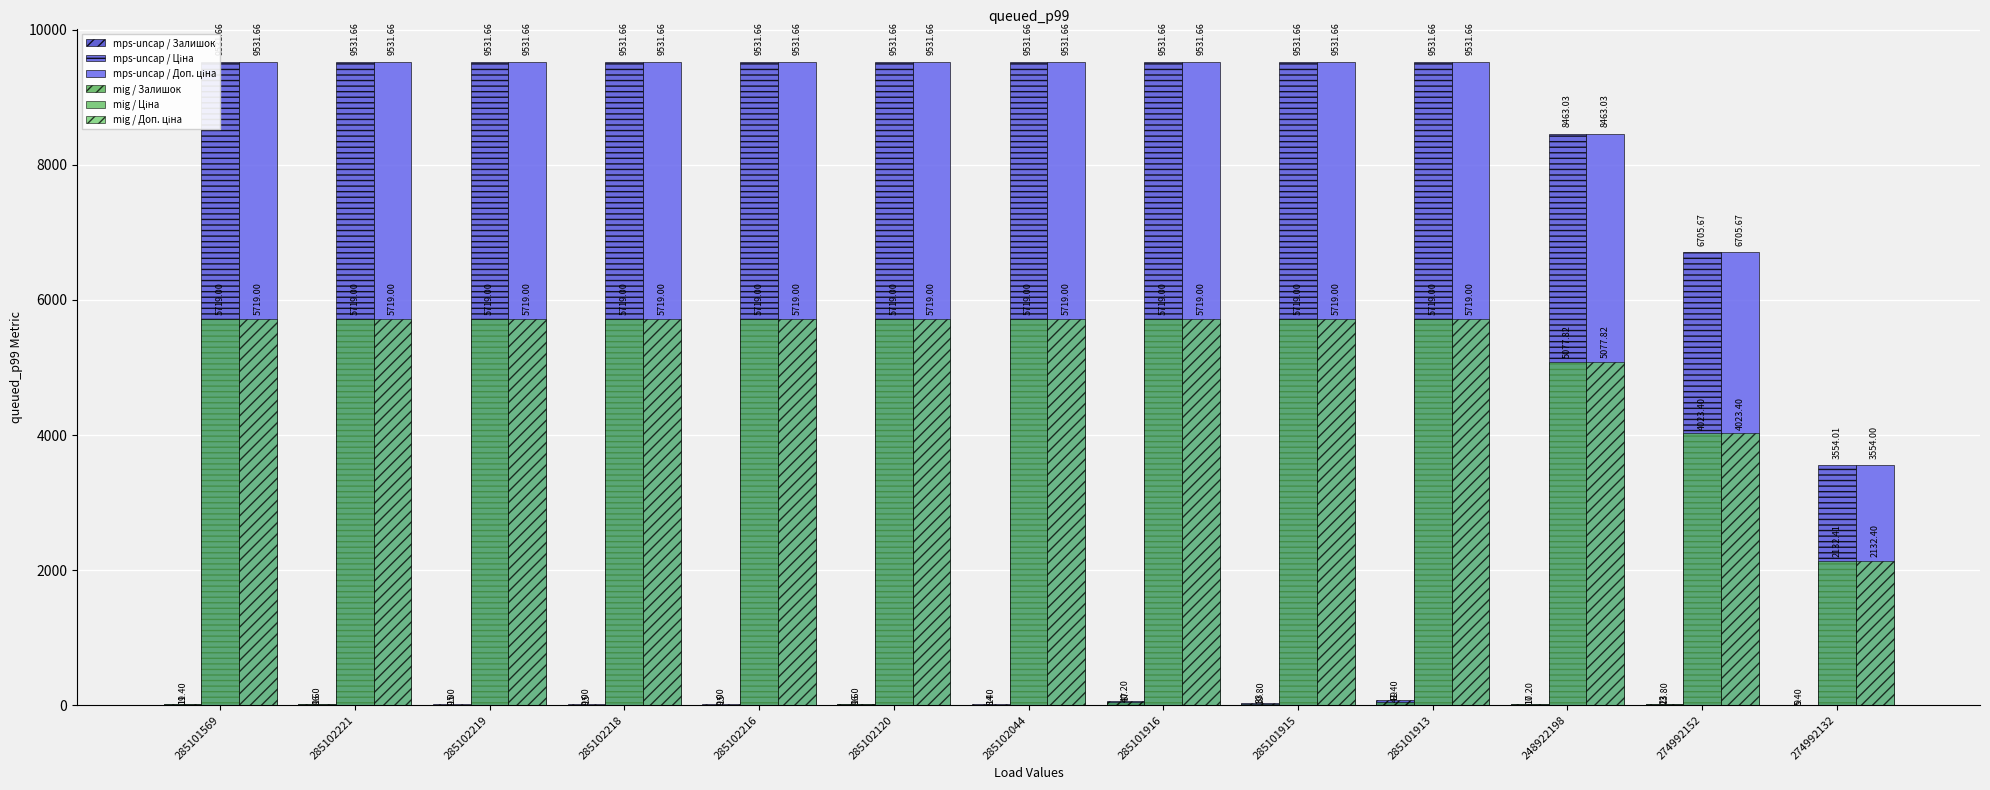

Read the mig / Ціна value at 274992152.

4023.4